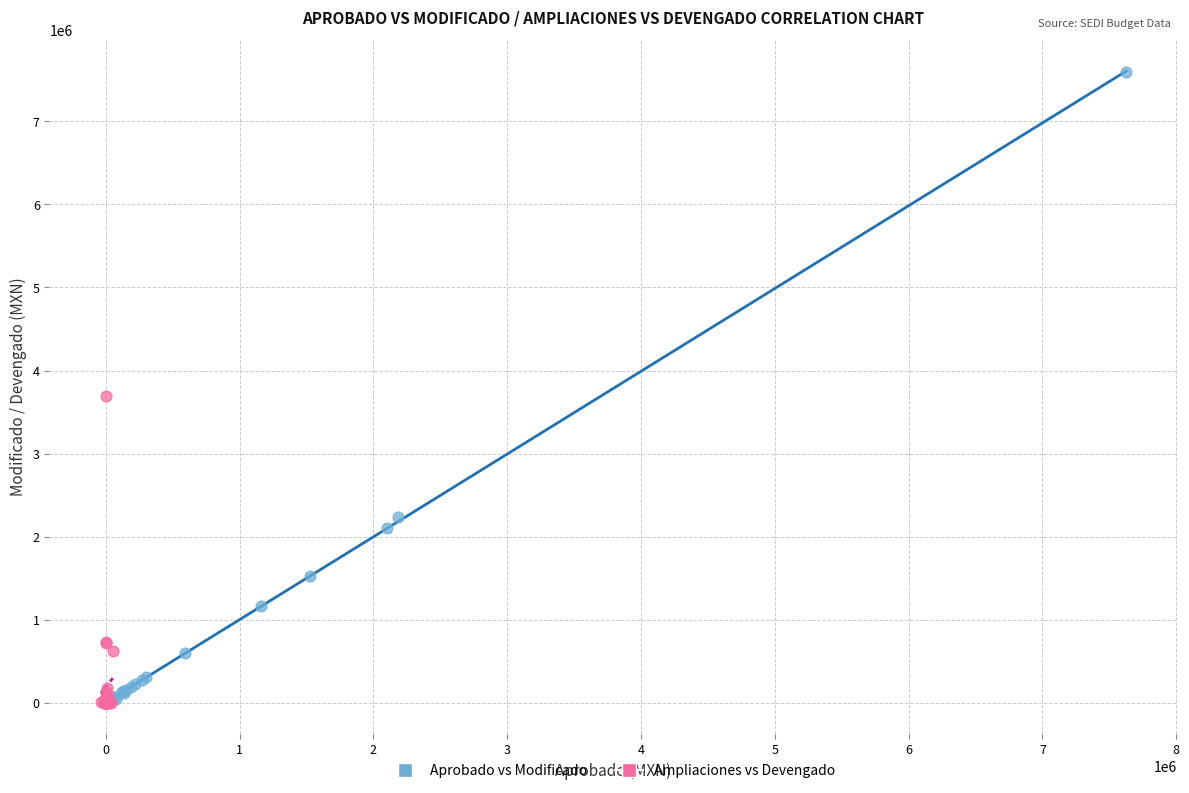

Which series has the largest Y range (max minus min)?

Aprobado vs Modificado